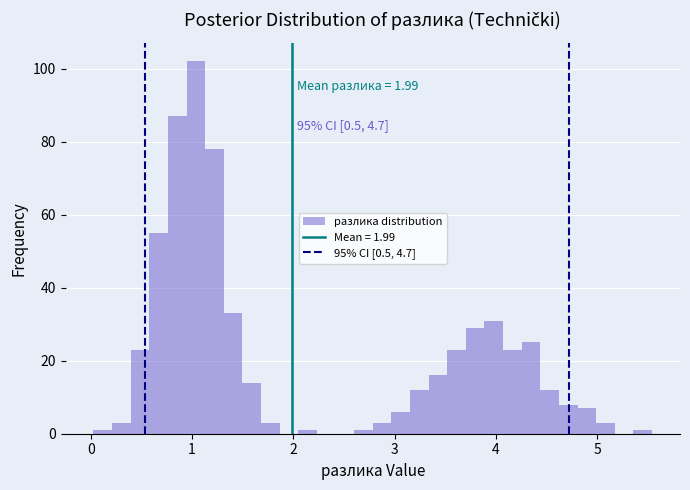

Around what value on the x-axis is the tallest bar? Give the approximate position of its centre, as read against the axis.

1.0